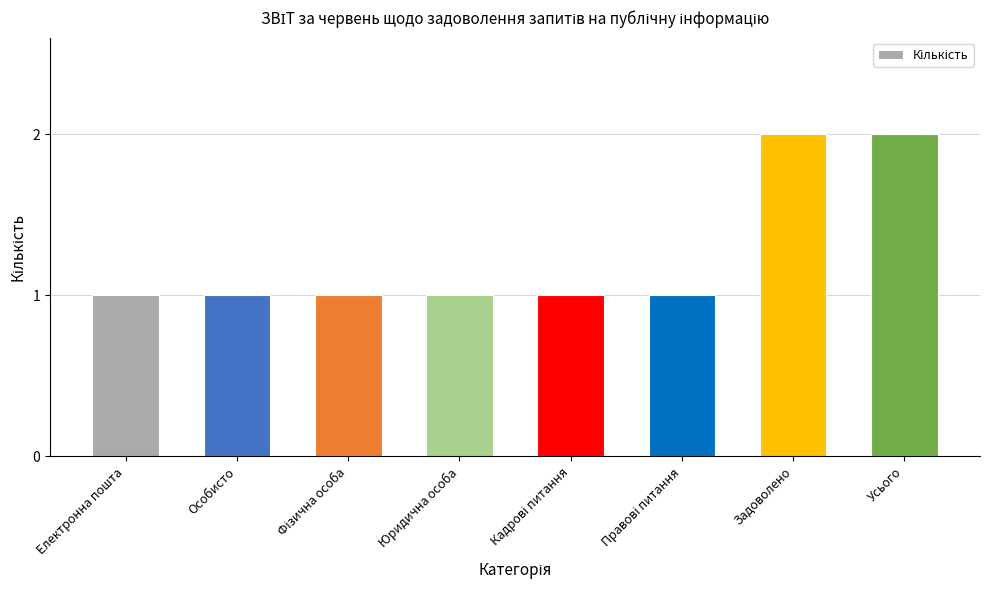

What is the sum of the values at Електронна пошта and Задоволено?

3